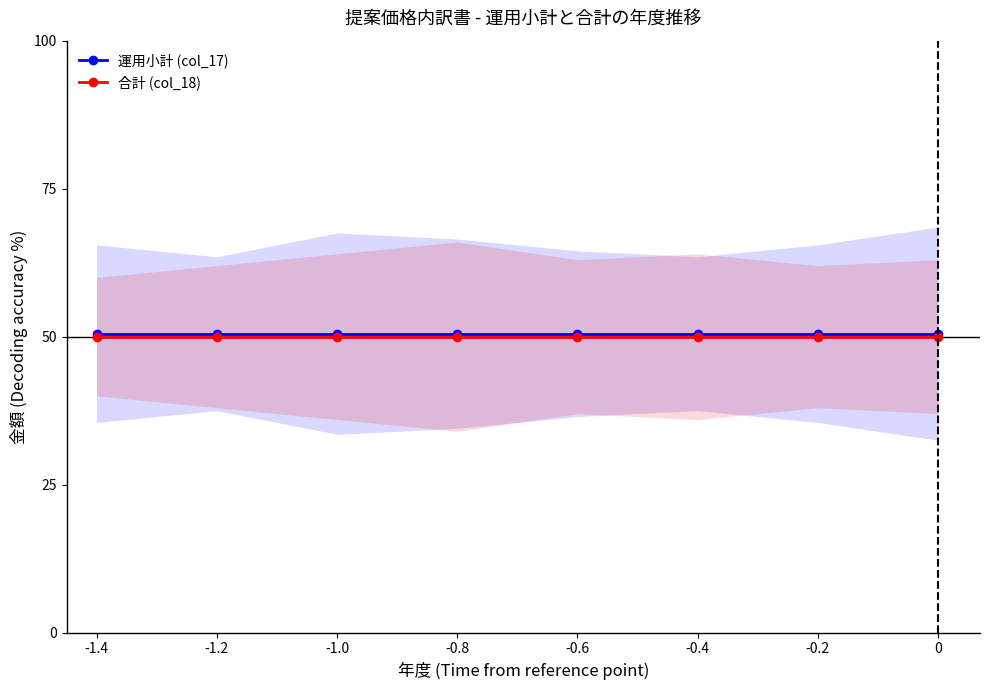

Reading right to left, extract all data points from this chart.

運用小計 (col_17): 50.5	50.5	50.5	50.5	50.5	50.5	50.5	50.5
合計 (col_18): 50.0	50.0	50.0	50.0	50.0	50.0	50.0	50.0